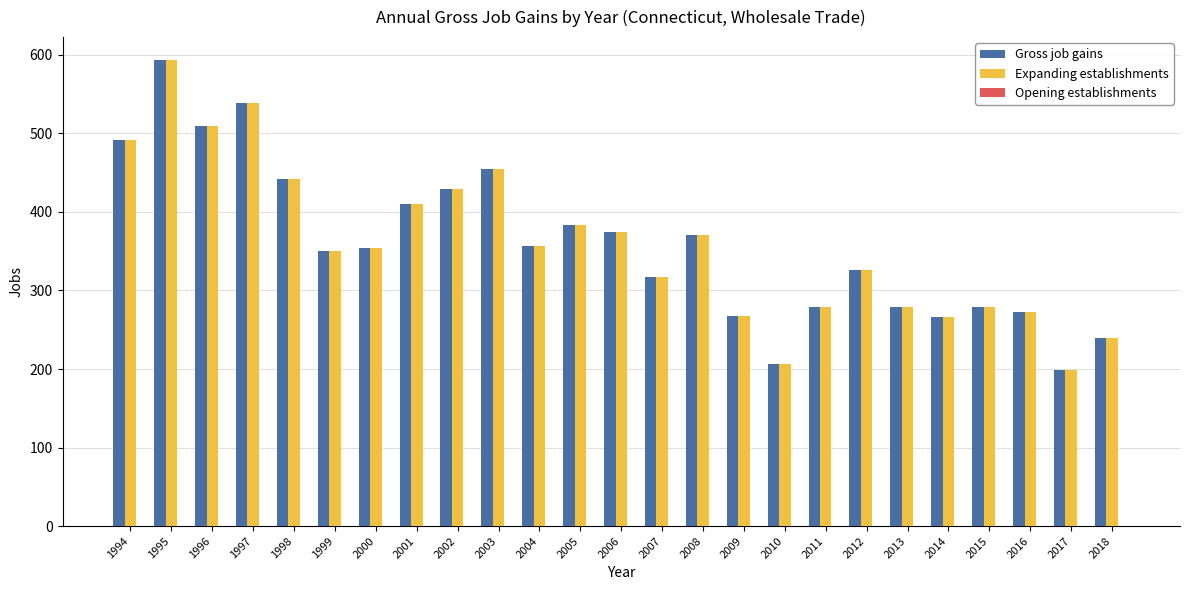

What is the difference between the maximum and second lowest values in the Expanding establishments series?

387